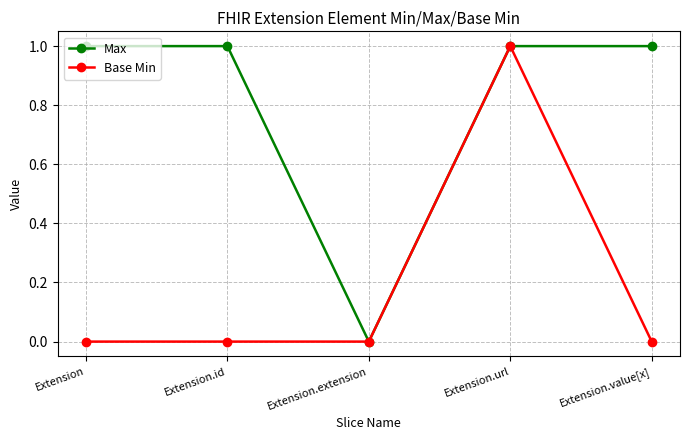

Which series changed the most between Extension and Extension.url?

Base Min